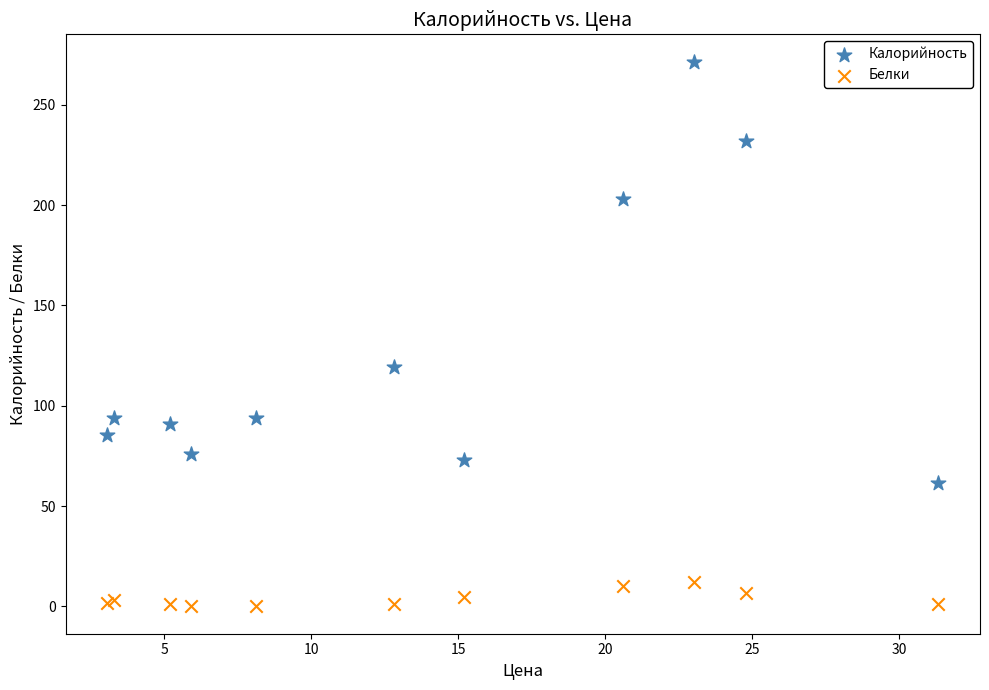

In the Калорийность series, what Y value is closest to 166?

203.0